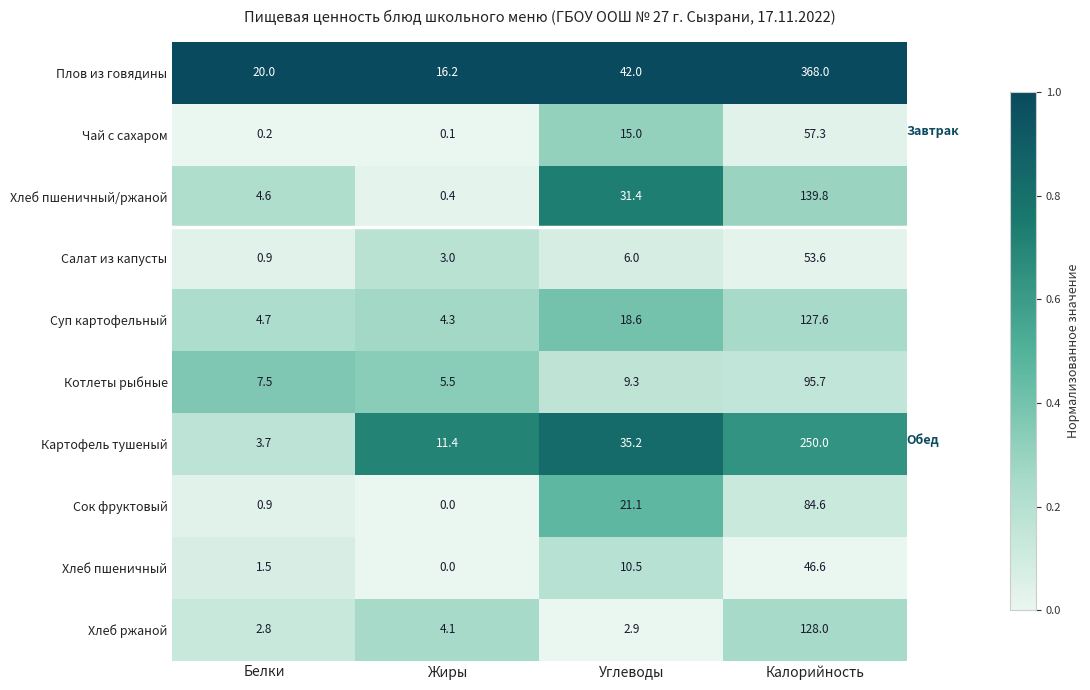

What is the difference between the second highest and second lowest values in the Плов из говядины series?

22.0